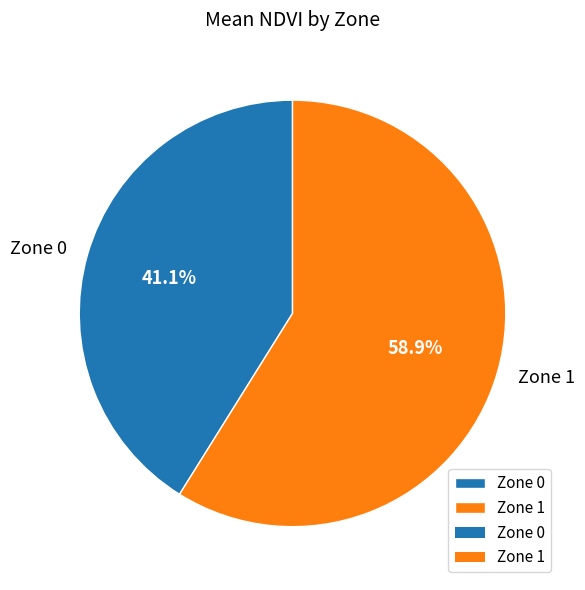

Which has a higher value, Zone 1 or Zone 0?

Zone 1